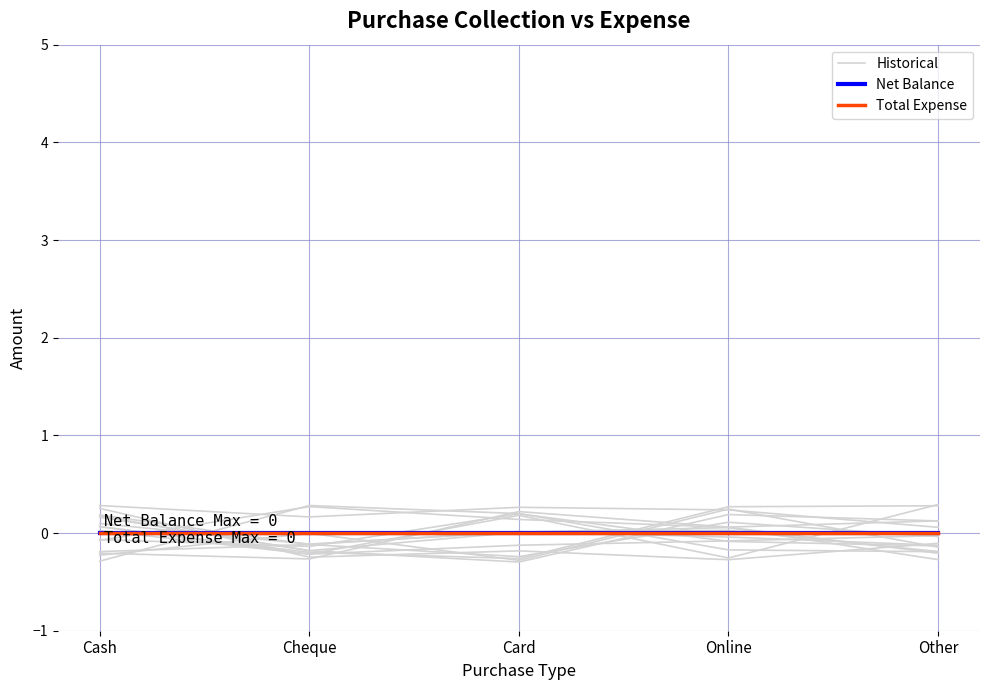

What is the spread (max minus min) of values at Online?

0.1